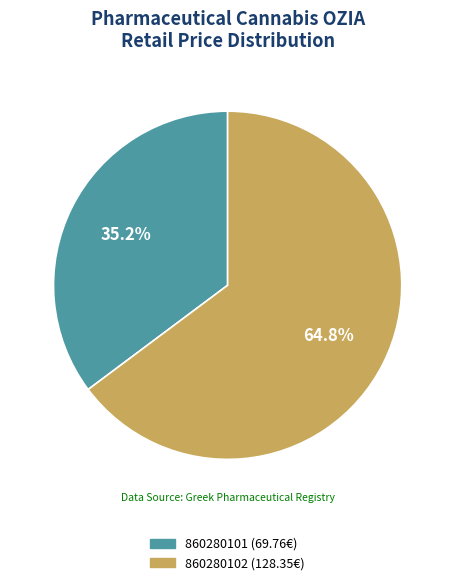

Rank the categories by value from highest to lowest.

860280102, 860280101